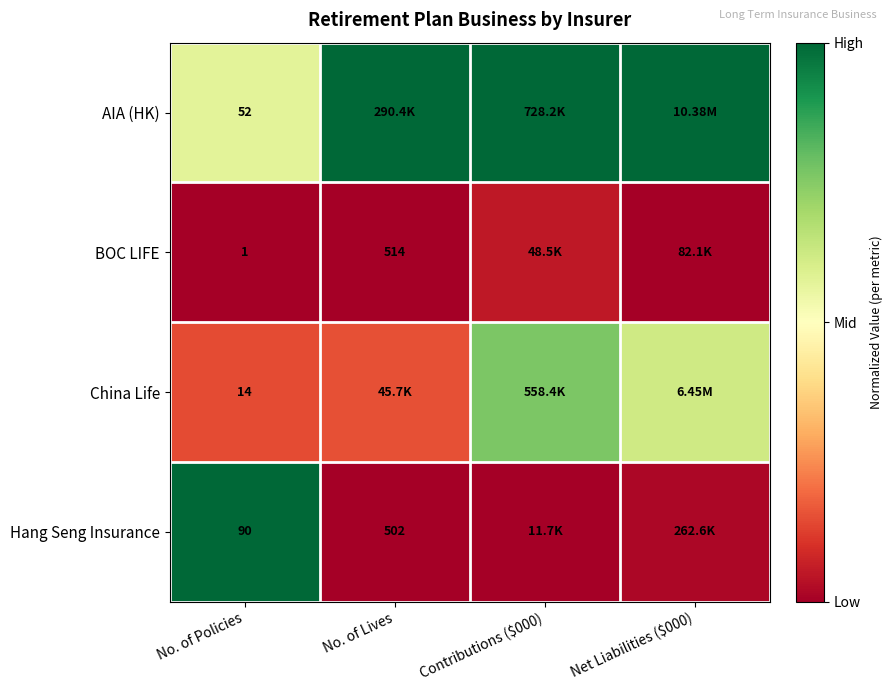

What is the spread (max minus min) of values at Net Liabilities ($000)?

1.0